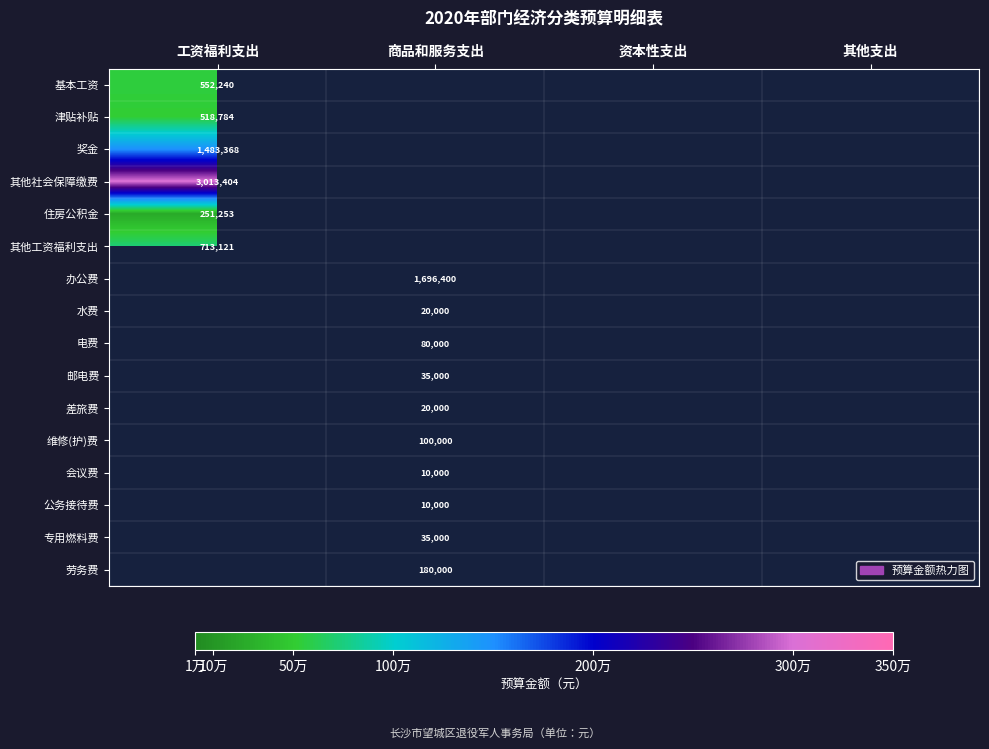

At which label does 住房公积金 reach its minimum?

工资福利支出